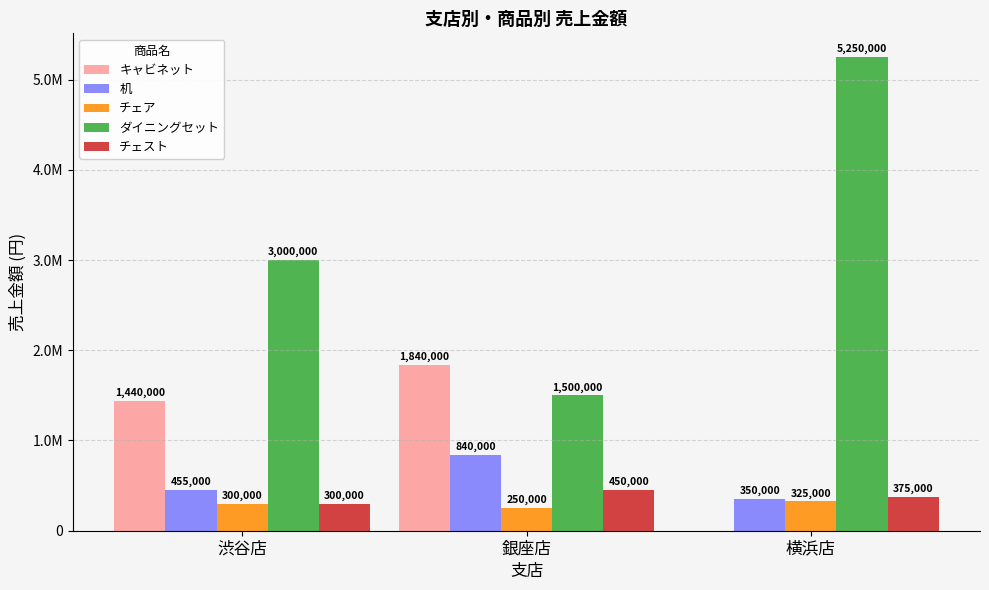

What are all the series names shown in the legend?

キャビネット, 机, チェア, ダイニングセット, チェスト